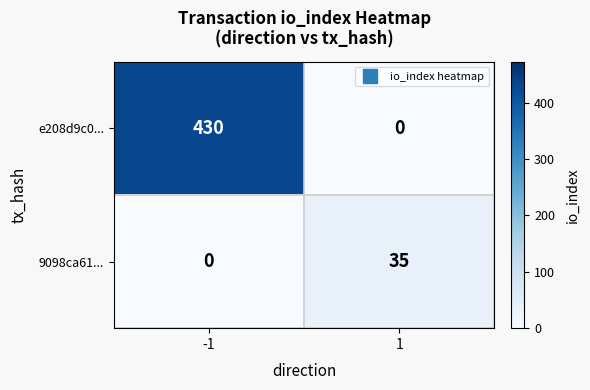

Reading left to right, list all the values displayed in this chart.

e208d9c0...: 430	0
9098ca61...: 0	35